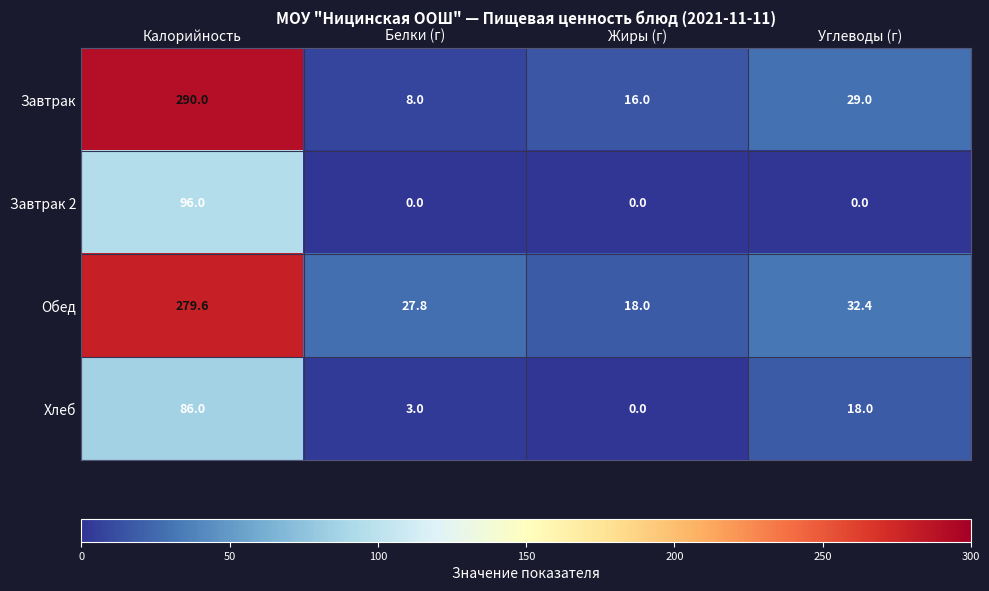

Reading left to right, transcribe all the data shown in this chart.

Завтрак: 290.0	8.0	16.0	29.0
Завтрак 2: 96.0	0.0	0.0	0.0
Обед: 279.6	27.8	18.0	32.4
Хлеб: 86.0	3.0	0.0	18.0